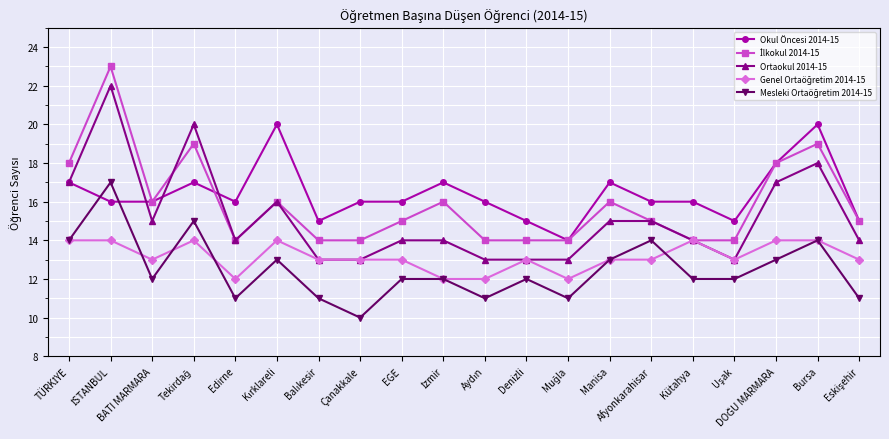

What position from the left is Edirne?

5